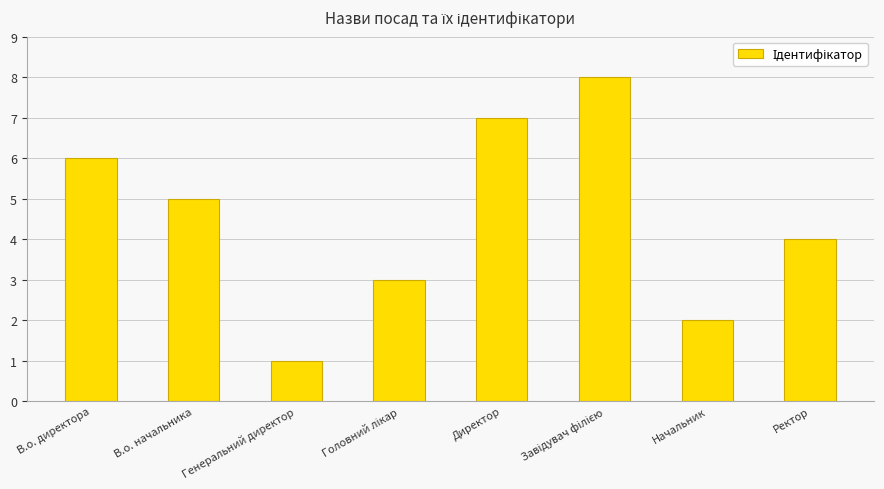

Read the value at Ректор.

4